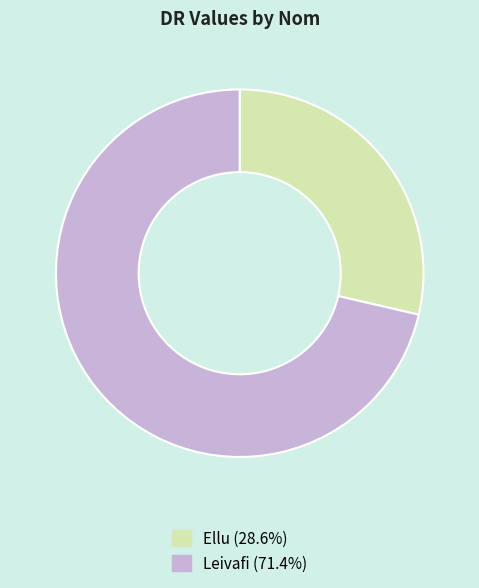

Is there any slice that represents more than half of the pie?

Yes